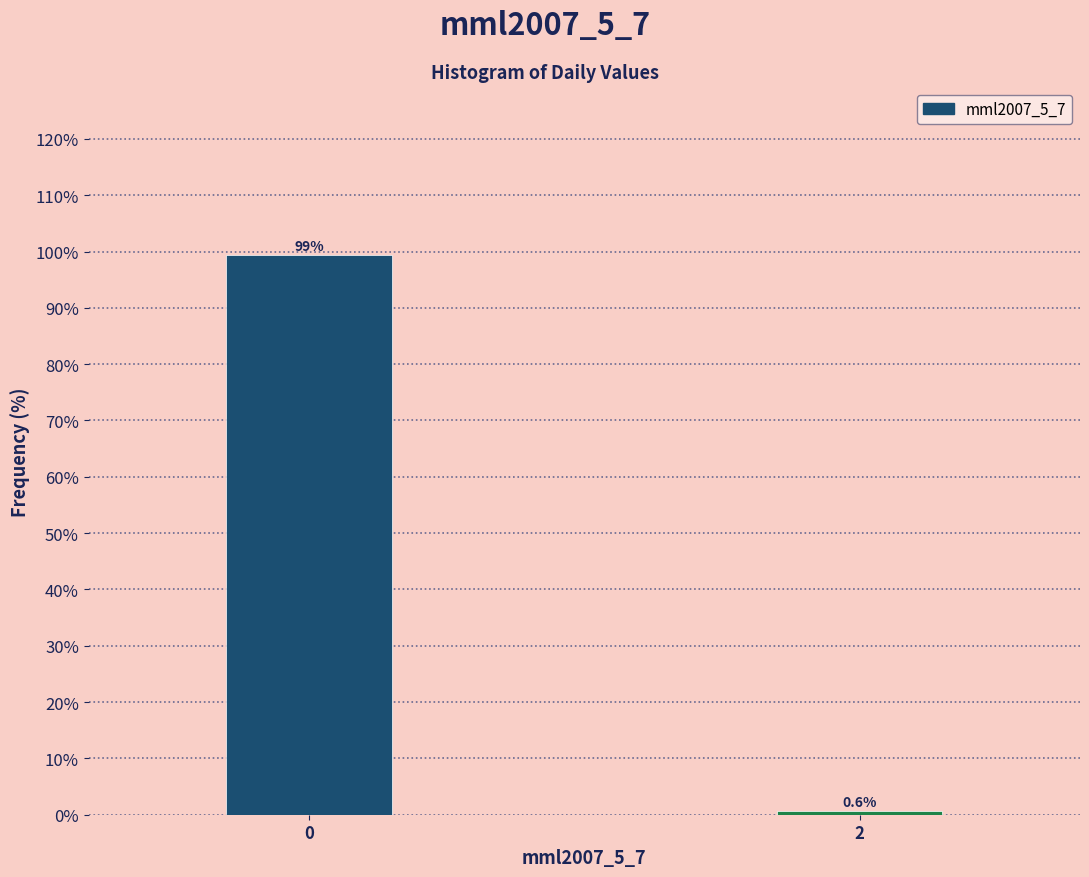

Reading right to left, what are all the values shown in this chart?

2=0.6	0=99.4